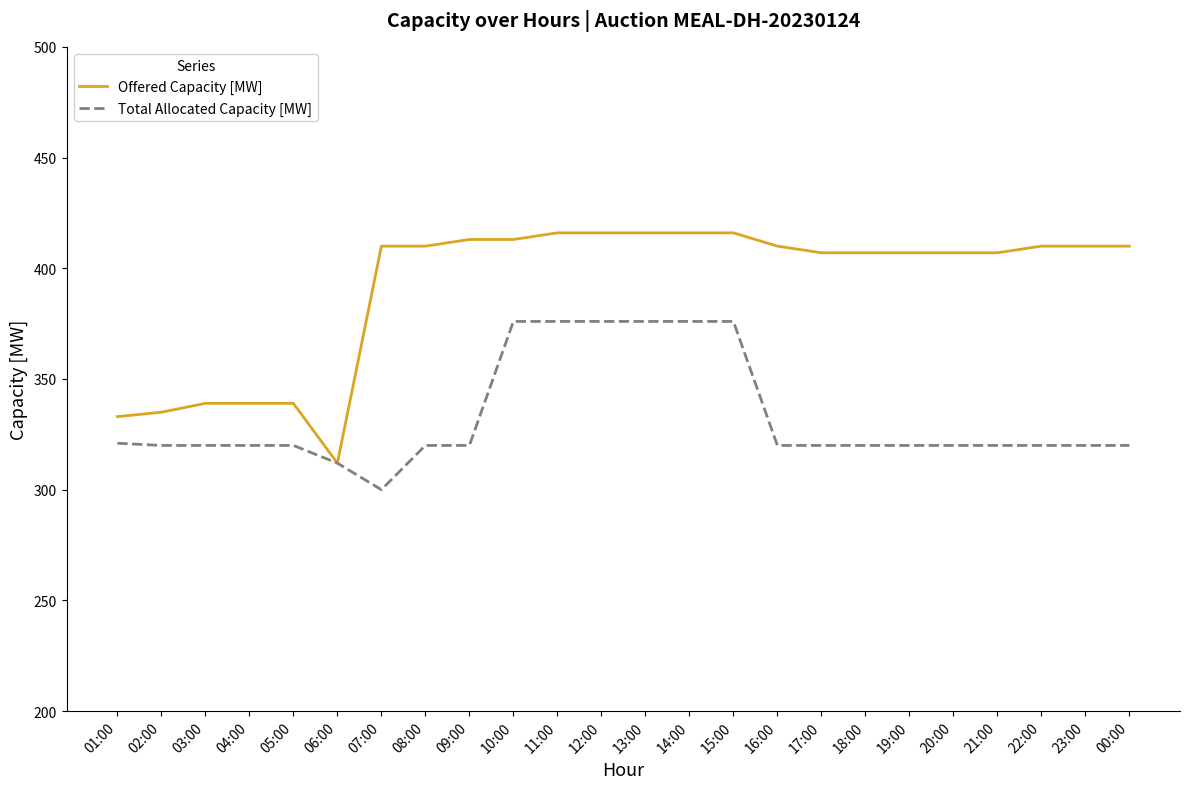

The value of Offered Capacity [MW] at 07:00 is 659. True or false?

False